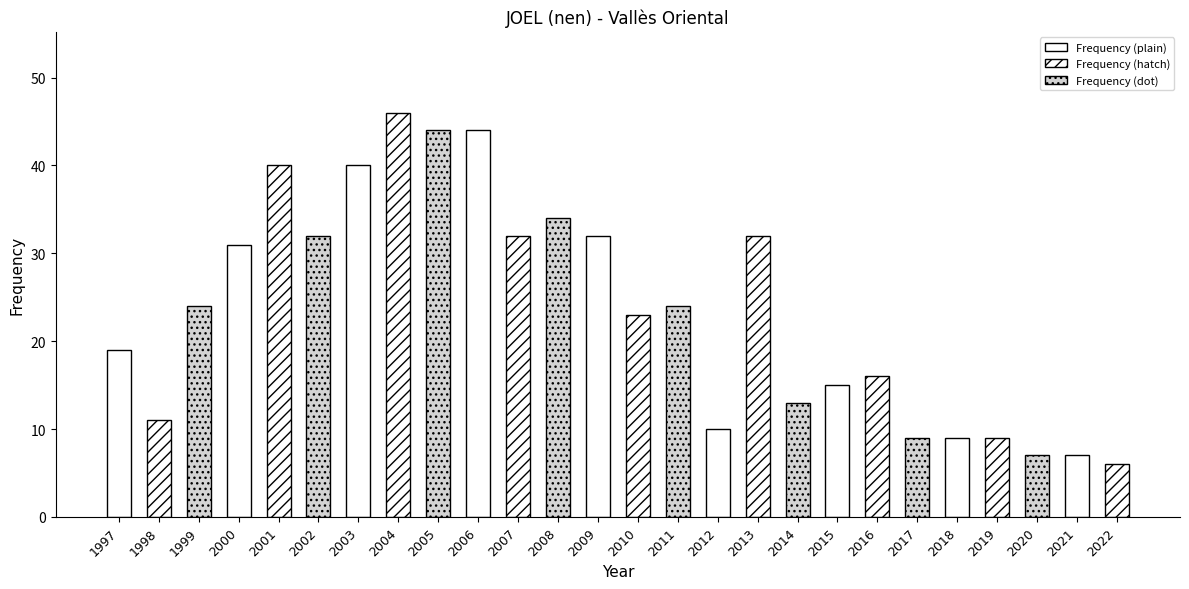

What is the change in value from 2004 to 2014?

-33